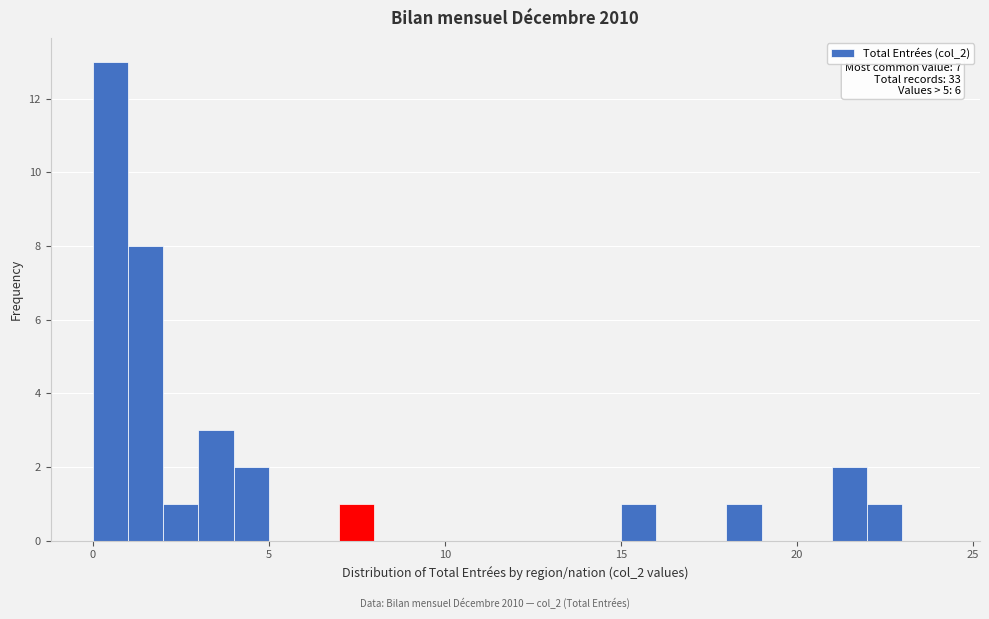

Read against the x-axis, roughly where is the centre of the tallest bar?

0.5